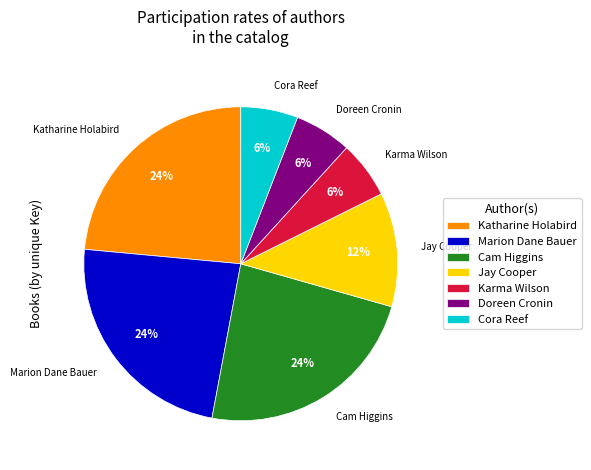

How many slices are in this pie chart?

7